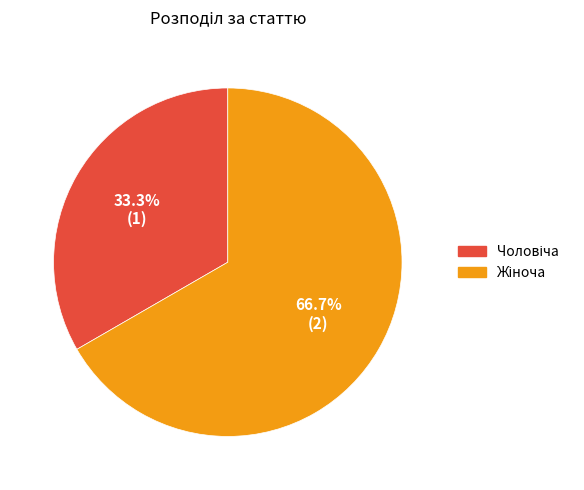

To the nearest percent, what is the average slice percentage?

50%